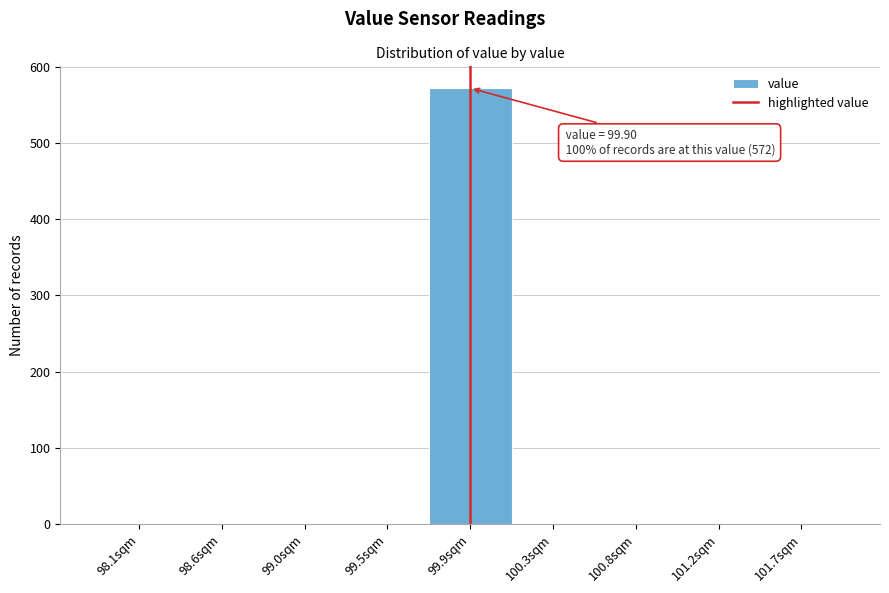

Reading left to right, list all the values displayed in this chart.

98.1sqm=0	98.6sqm=0	99.0sqm=0	99.5sqm=0	99.9sqm=572	100.3sqm=0	100.8sqm=0	101.2sqm=0	101.7sqm=0